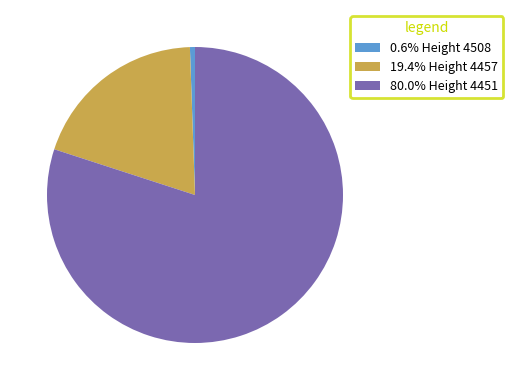

Is there a majority slice in this chart?

Yes